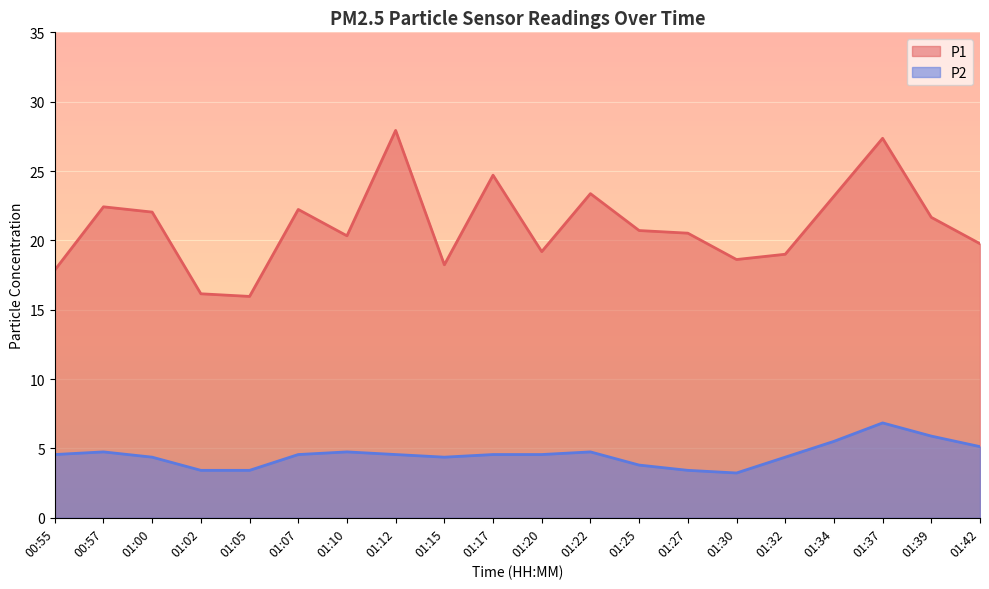

True or false: P1 has a value of 22.4 at 01:02.

False